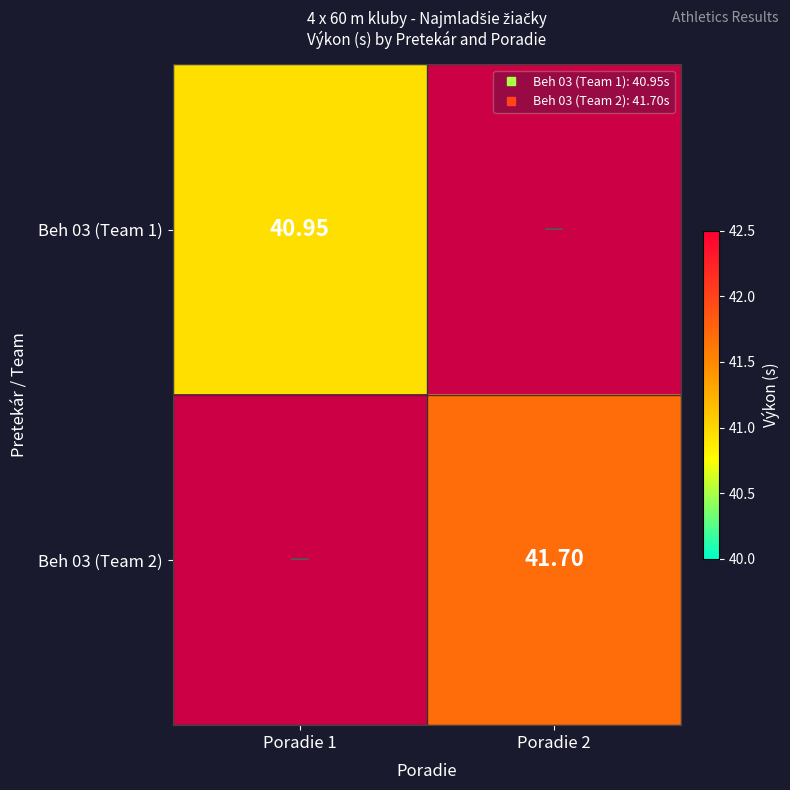

List the series in order of their peak value, lowest first.

Beh 03 (Team 1), Beh 03 (Team 2)